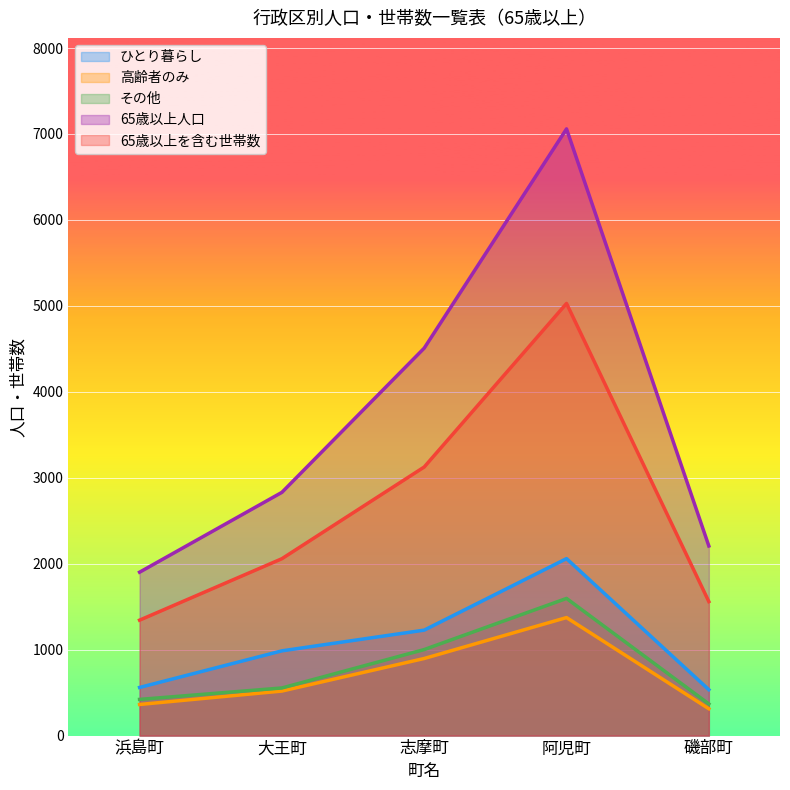

What is the label of the 4th point from the right?

大王町